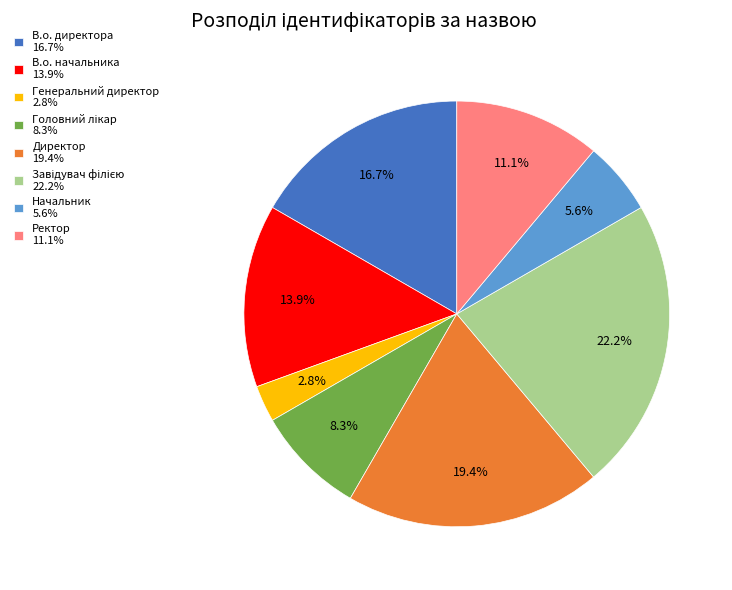

Which has a higher value, Ректор 11.1% or Начальник 5.6%?

Ректор 11.1%